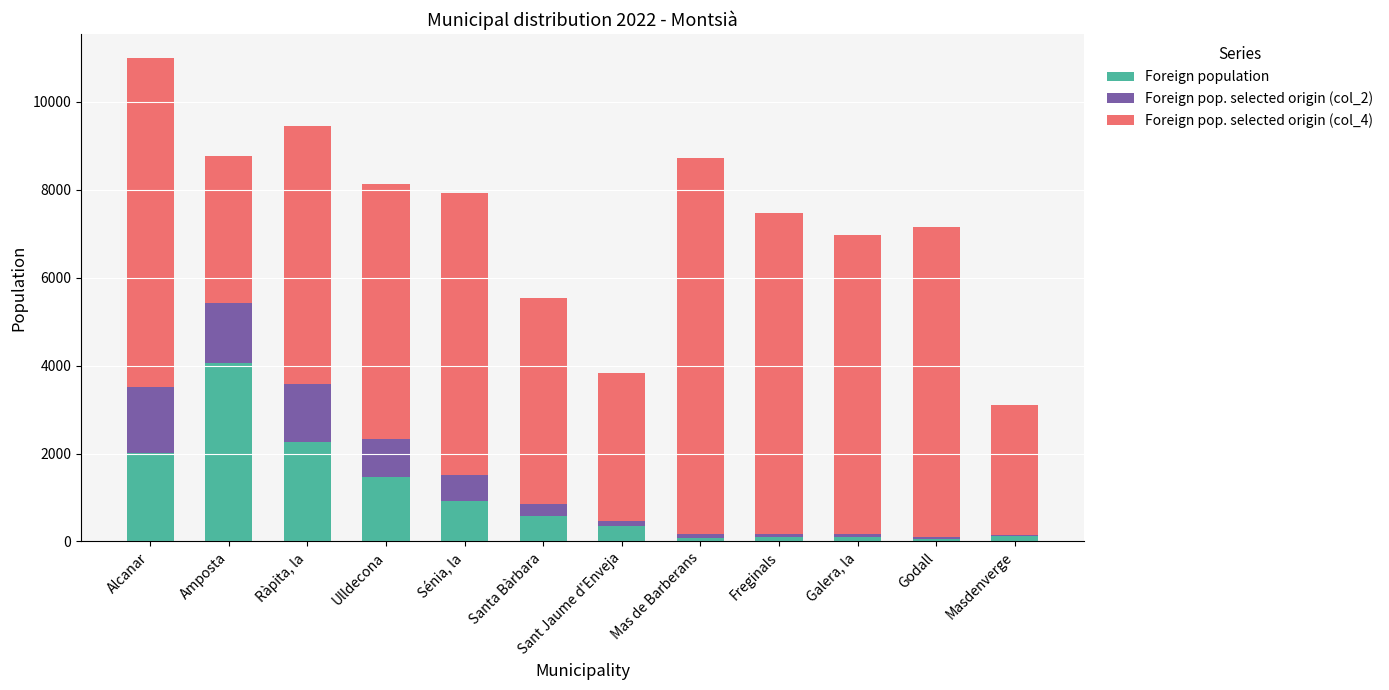

Rank the categories by Foreign population value from lowest to highest.

Godall, Mas de Barberans, Freginals, Galera, la, Masdenverge, Sant Jaume d'Enveja, Santa Bàrbara, Sénia, la, Ulldecona, Alcanar, Ràpita, la, Amposta